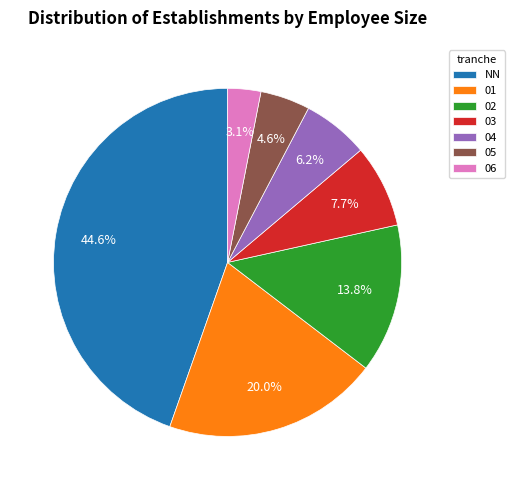

Which has a higher value, 03 or 05?

03